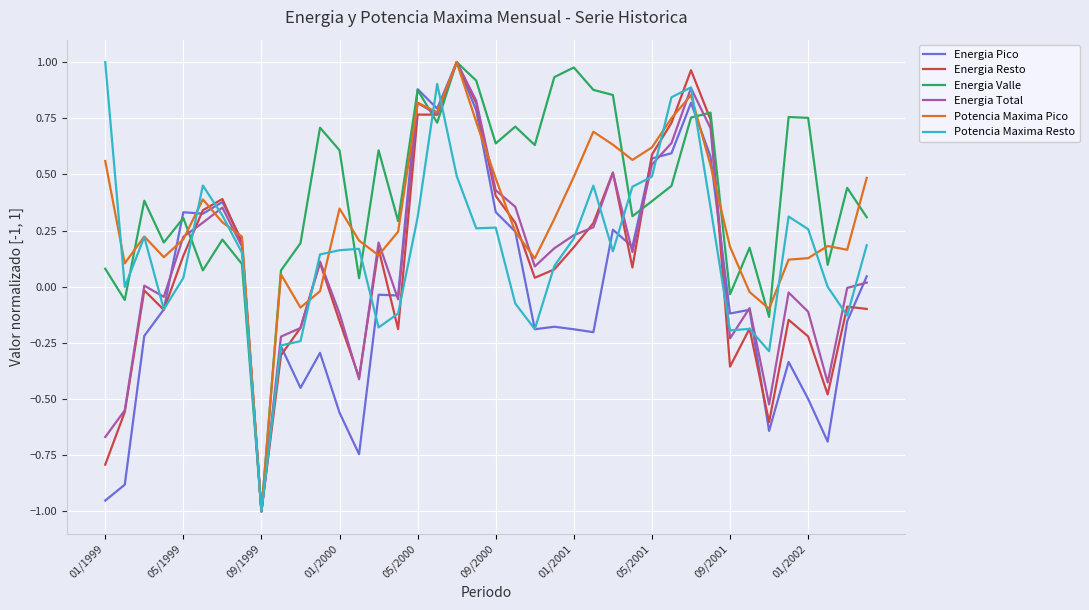

What is the difference between the second highest and minimum values in the Energia Resto series?

2.0